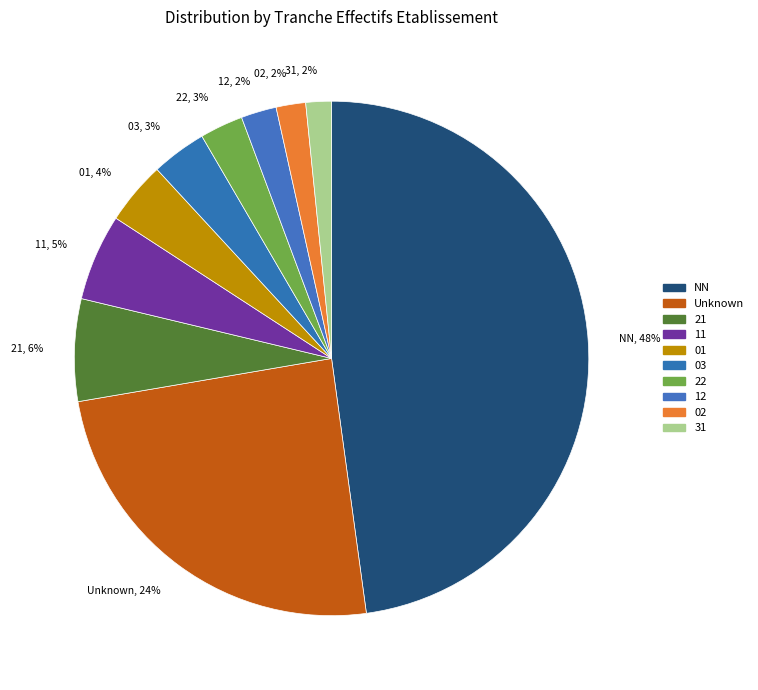

Is it true that Unknown, 24% is 24% of the pie?

True